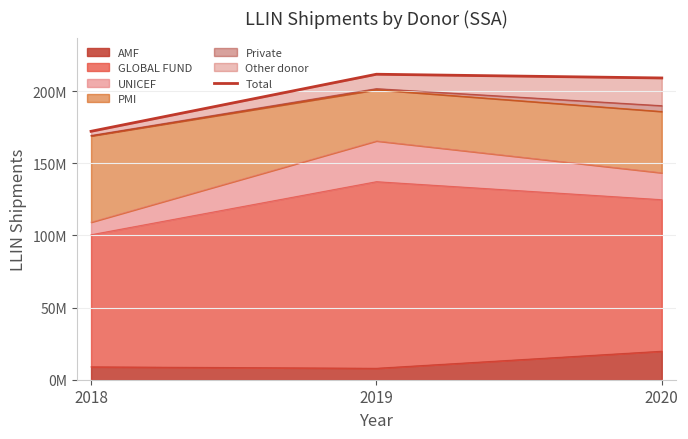

At which label does the data first exceed 209210311?

2019